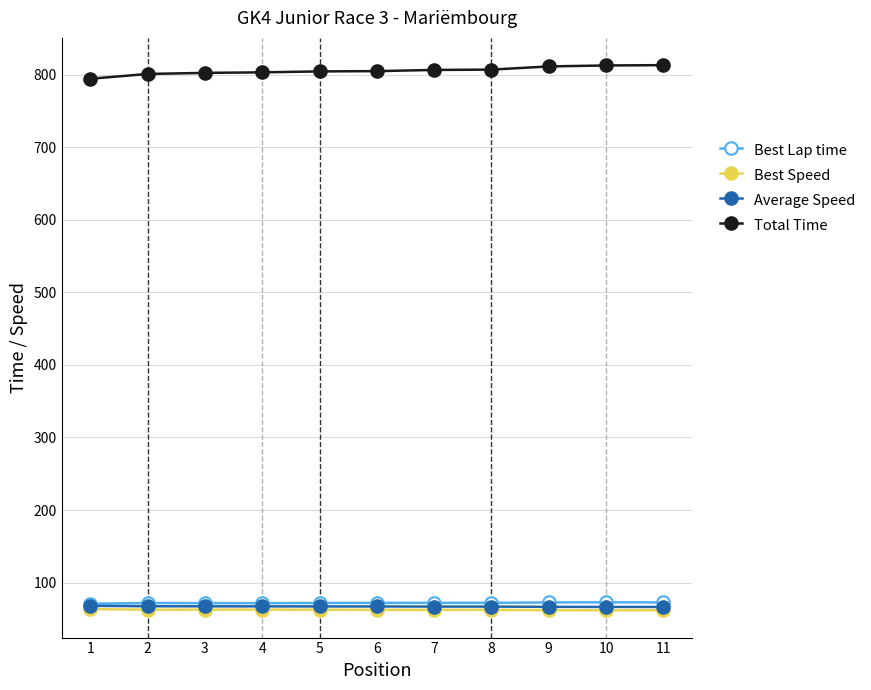

What is the difference between the Average Speed values at 8 and 6?

0.2